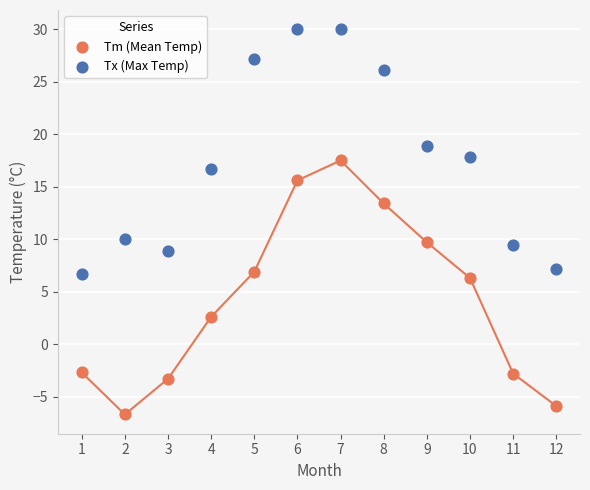

Which series has the largest Y range (max minus min)?

Tm (Mean Temp)